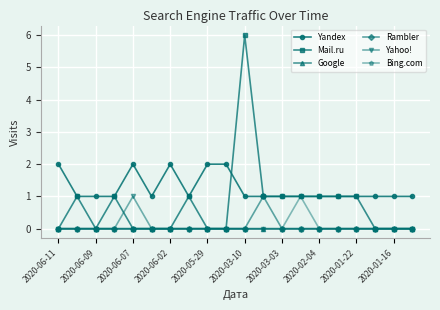

Which series has the largest total across all categories?

Yandex